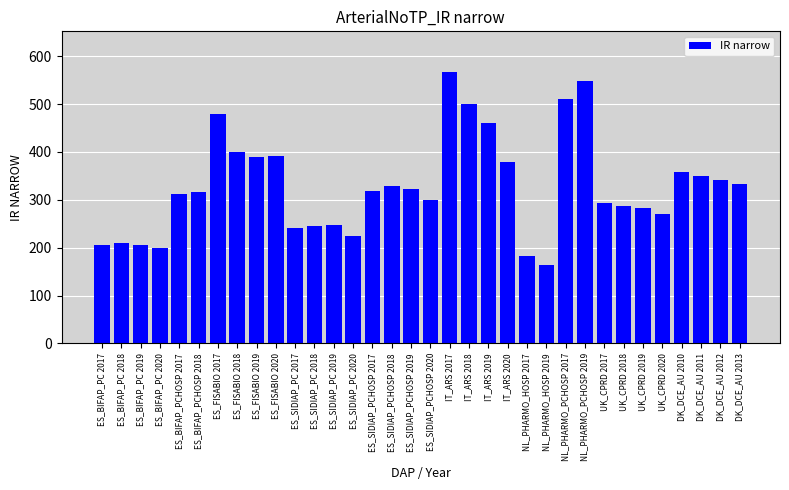

What is the greatest value displayed?

567.1